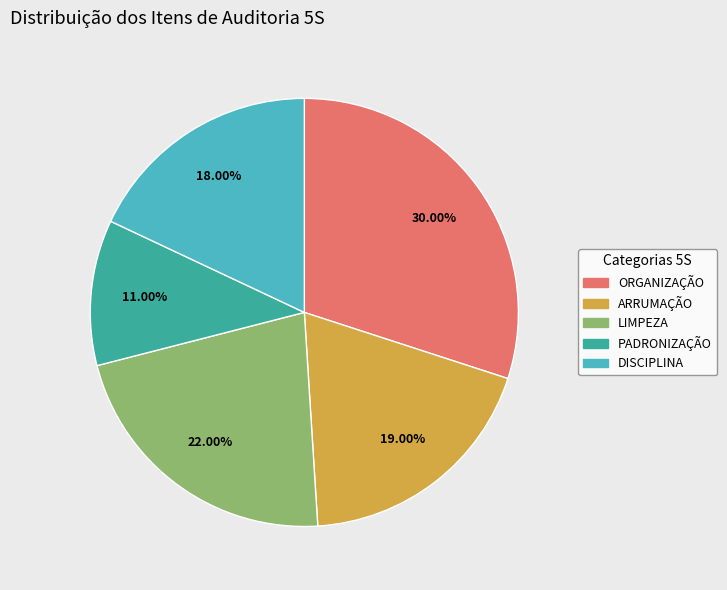

Rank the categories by value from lowest to highest.

PADRONIZAÇÃO, DISCIPLINA, ARRUMAÇÃO, LIMPEZA, ORGANIZAÇÃO